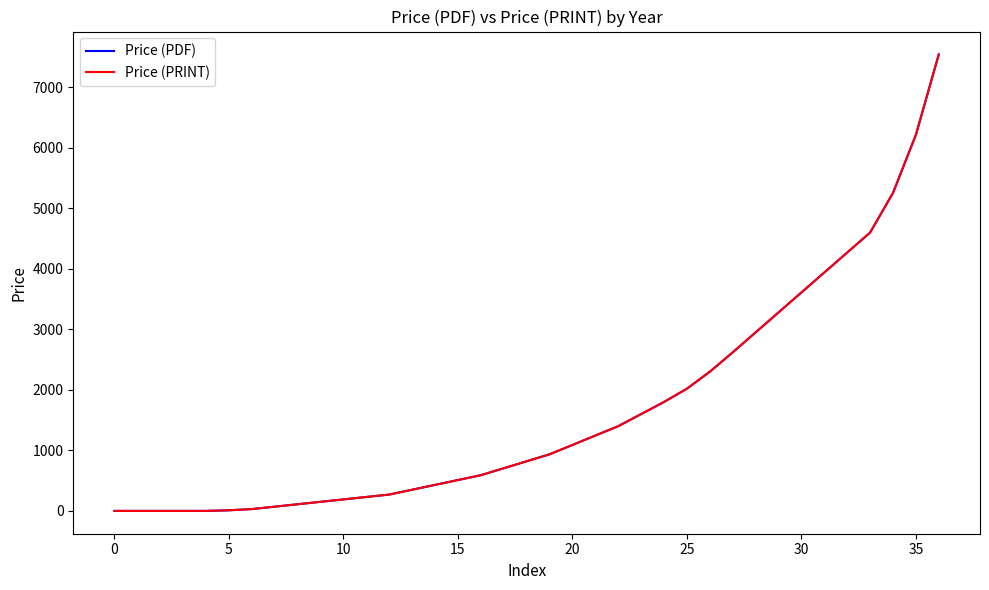

What is the label of the 6th point from the right?

31